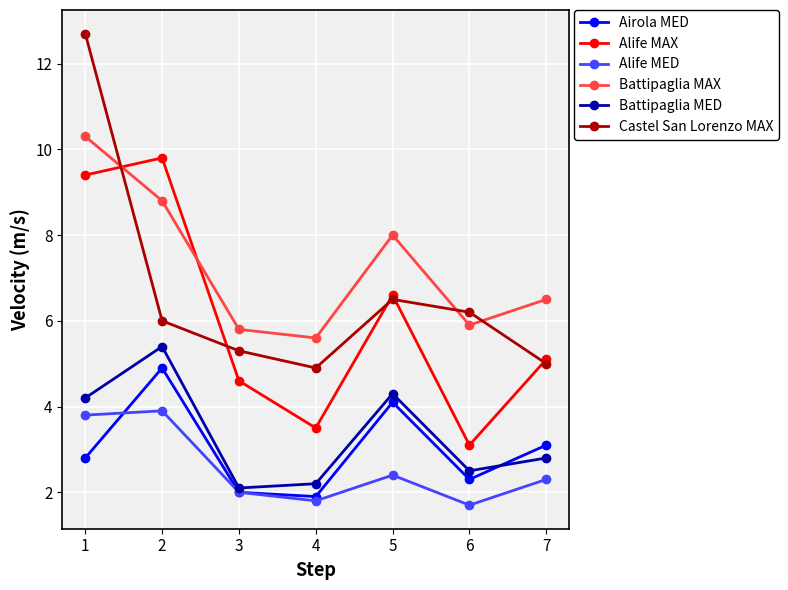

How many lines are shown in the chart?

6